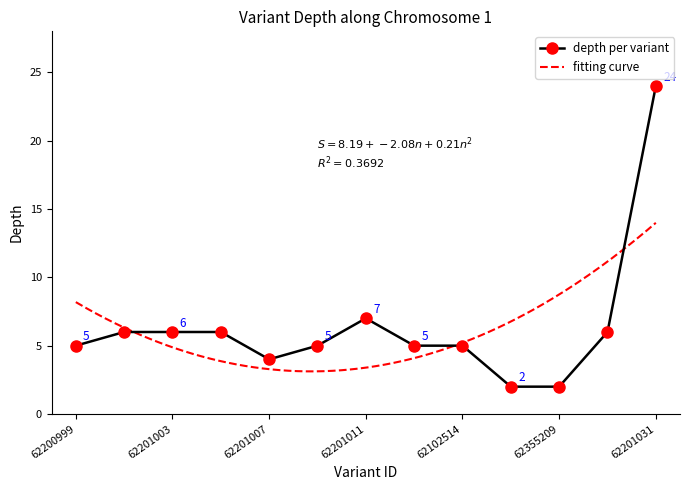

At which label does the data first exceed 5?

62201001